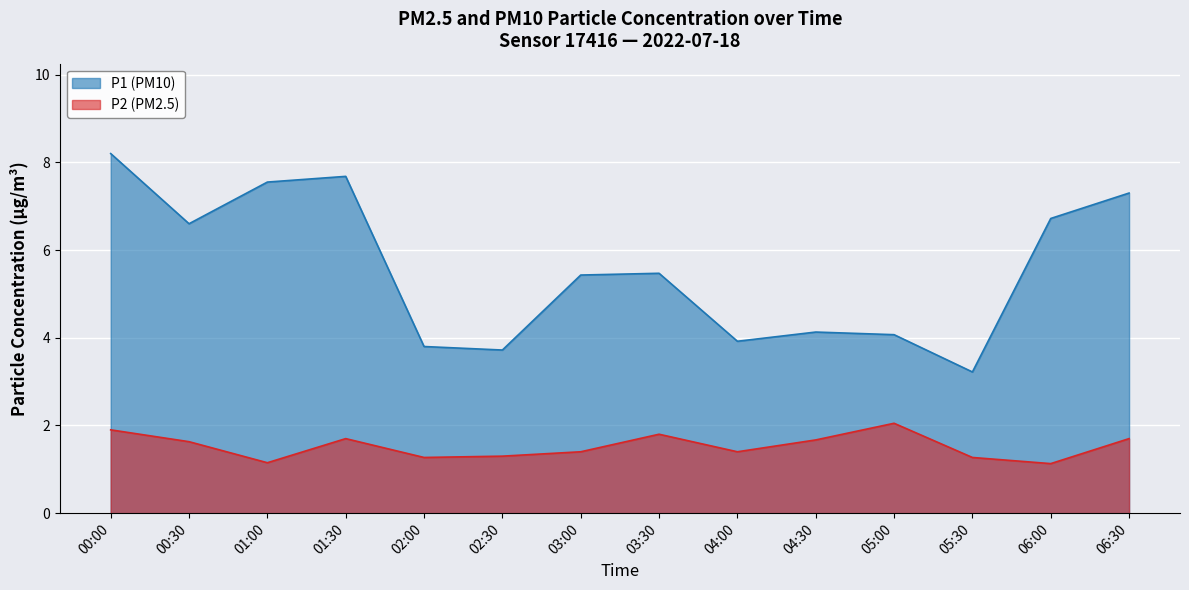

Which category has the lowest value in the P1 series?

05:30